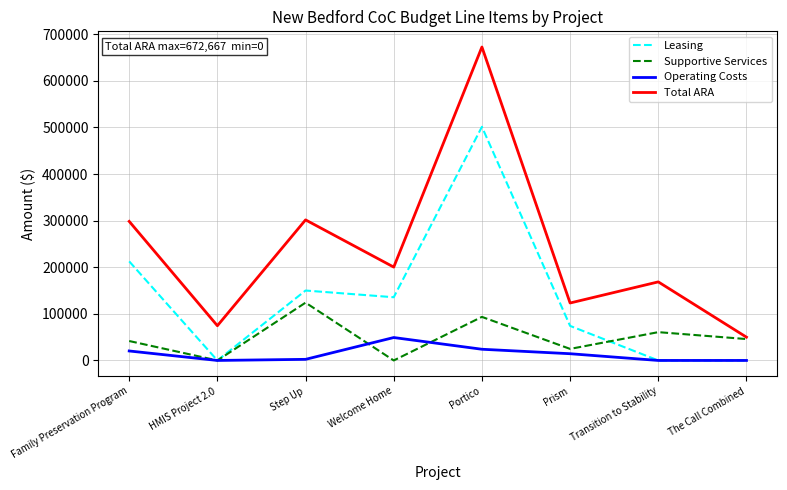

Rank the series by their maximum value, from highest to lowest.

Total ARA, Leasing, Supportive Services, Operating Costs